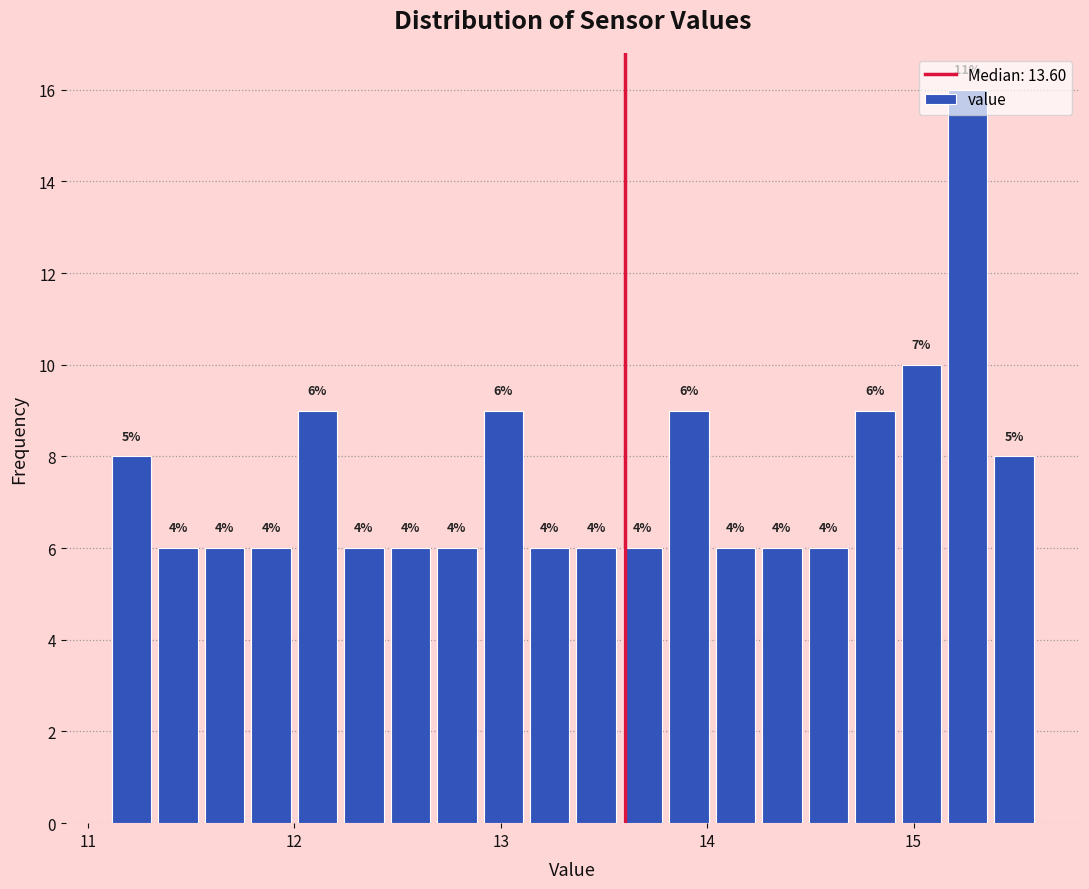

Around what value on the x-axis is the tallest bar? Give the approximate position of its centre, as read against the axis.

15.3